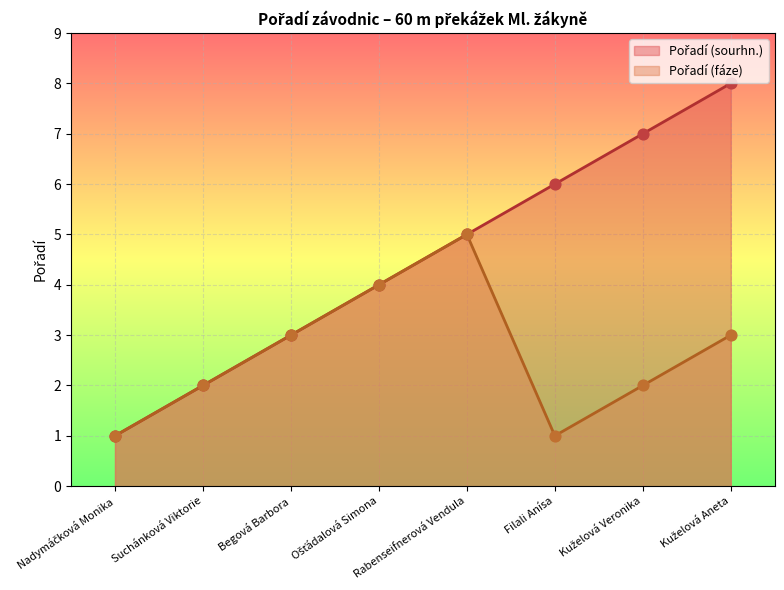

What is the total value across all series at Nadymáčková Monika?

2